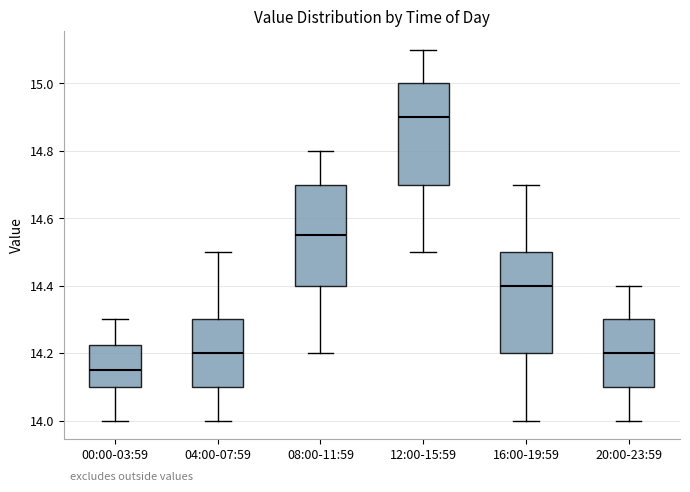

Reading left to right, read every box against the y-axis: the position of its median line, the range the box covers, and the ends of its whiskers. The values are not printed on the chart, so give them approximately, as read against the axis.

00:00-03:59: median 14.16, box 14.10 to 14.22, whiskers 14.00 to 14.30
04:00-07:59: median 14.20, box 14.10 to 14.30, whiskers 14.00 to 14.50
08:00-11:59: median 14.56, box 14.40 to 14.70, whiskers 14.20 to 14.80
12:00-15:59: median 14.90, box 14.70 to 15.00, whiskers 14.50 to 15.10
16:00-19:59: median 14.40, box 14.20 to 14.50, whiskers 14.00 to 14.70
20:00-23:59: median 14.20, box 14.10 to 14.30, whiskers 14.00 to 14.40